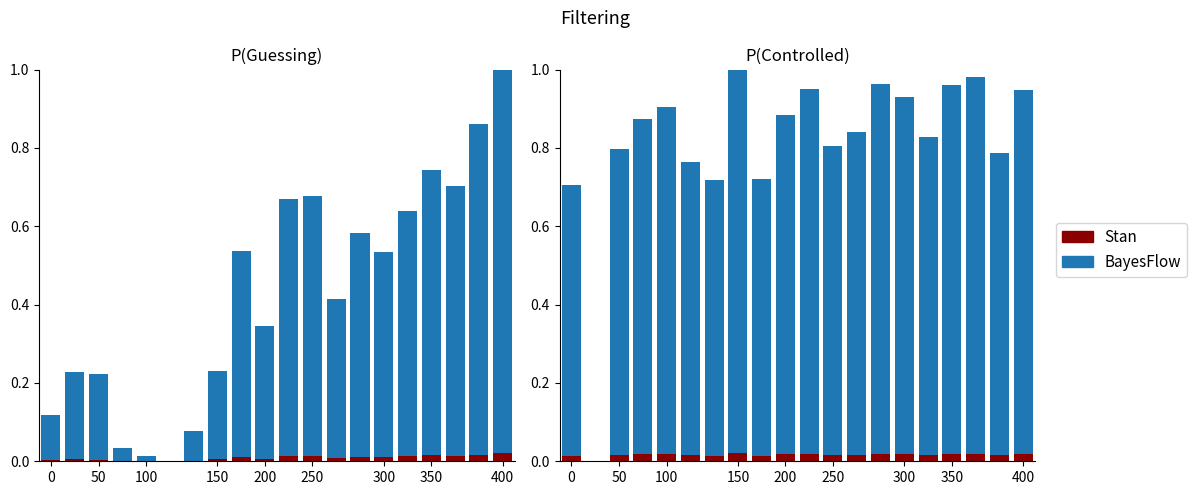

List the series in order of their peak value, lowest first.

Stan, BayesFlow